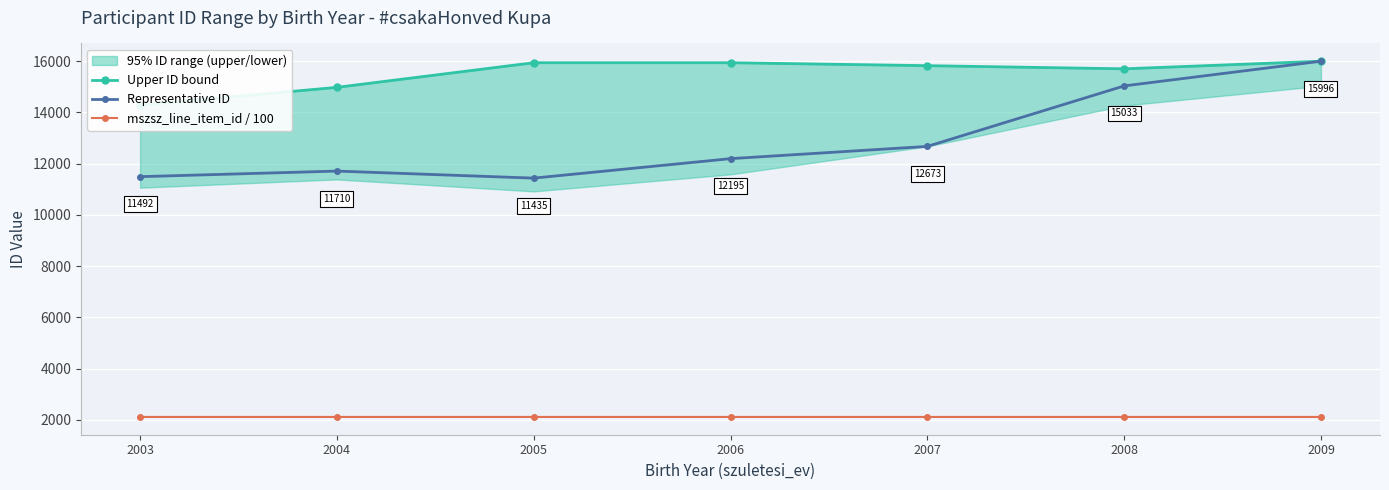

What is the value of the mszsz_line_item_id / 100 point at the 1st from the left?

2117.7